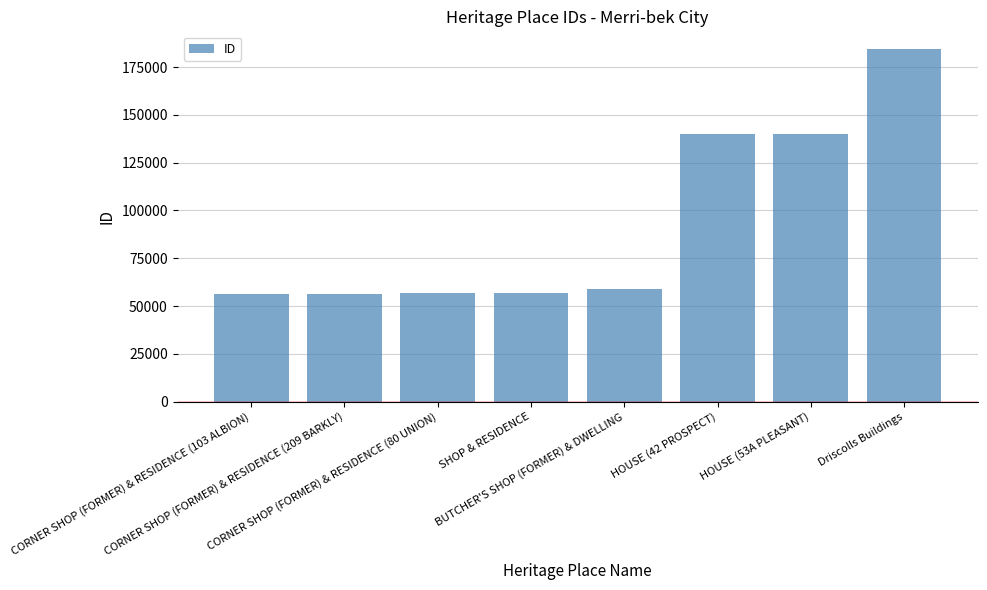

The chart shows a value of 56137 at CORNER SHOP (FORMER) & RESIDENCE (103 ALBION). True or false?

True